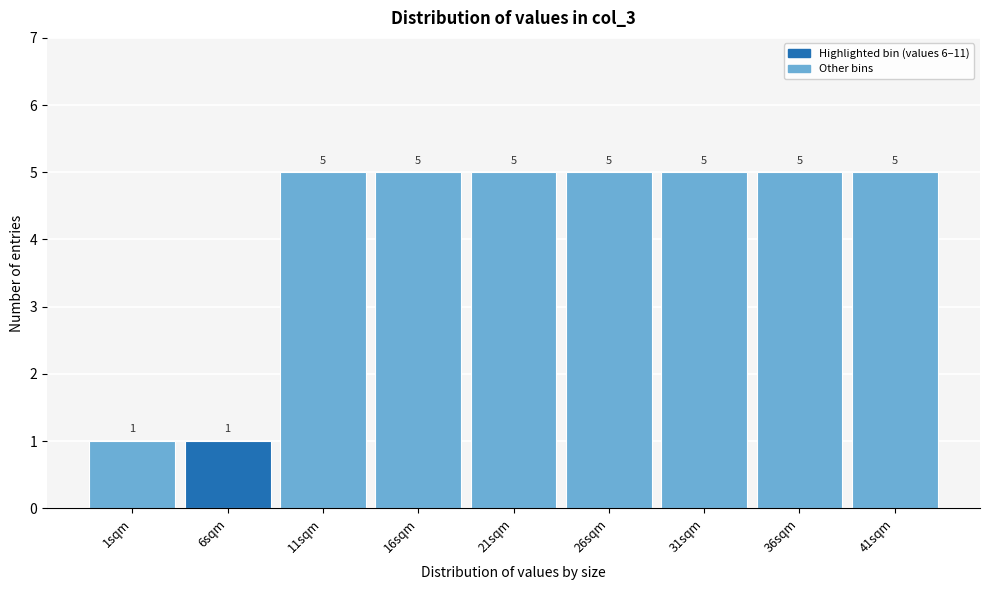

Reading right to left, what are all the values shown in this chart?

5	5	5	5	5	5	5	1	1